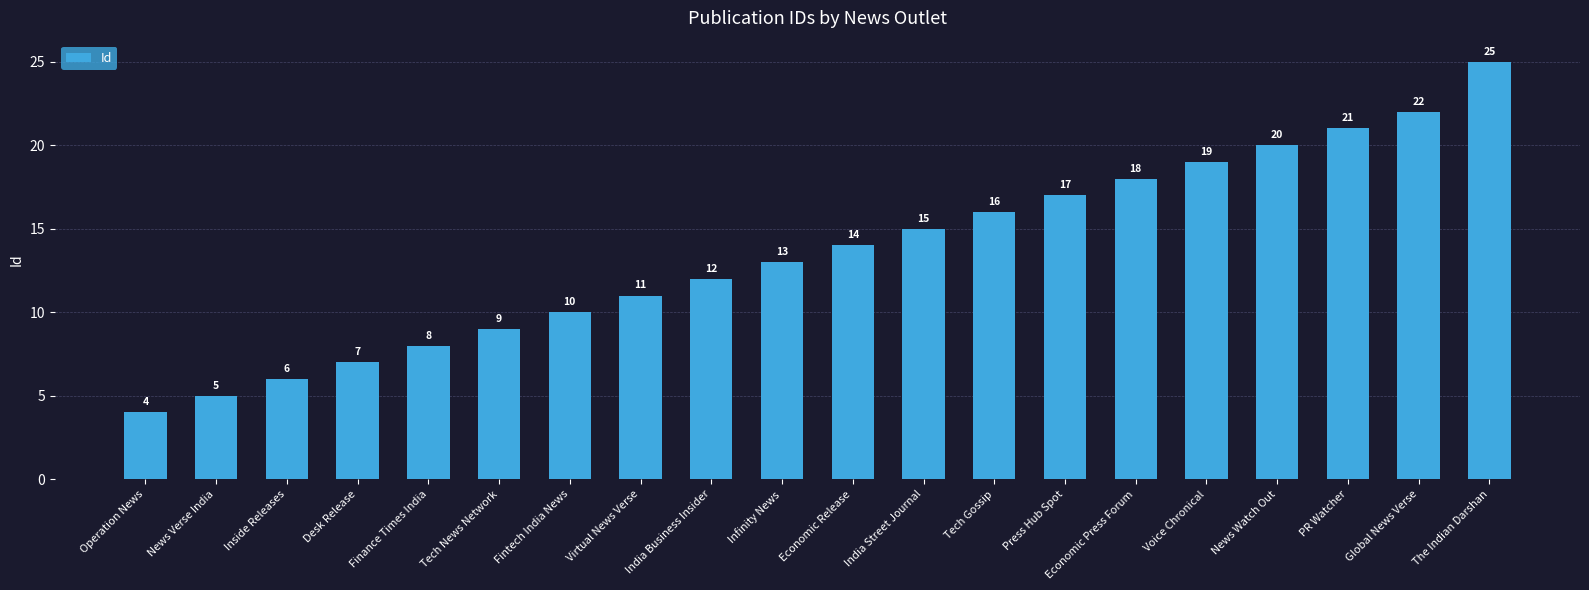

Where is the data nearest to the value 14?

Economic Release